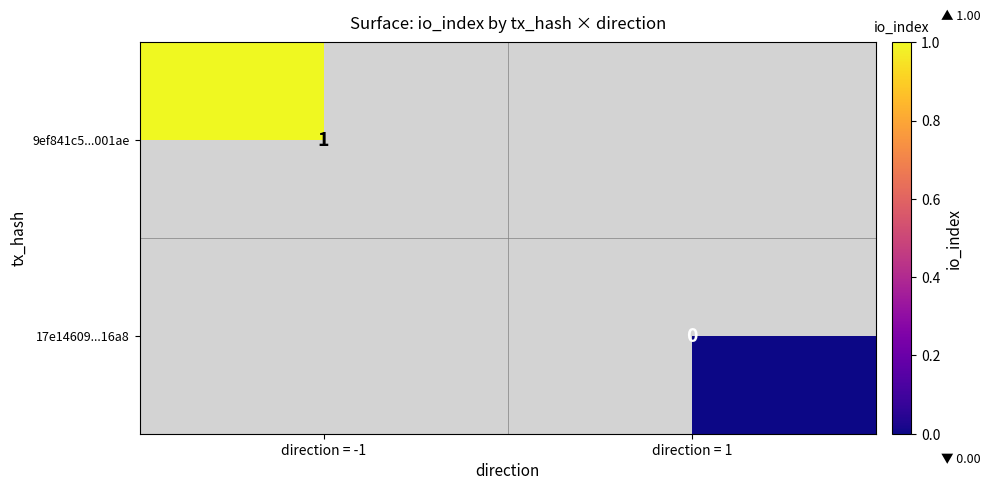

How many distinct data groups are displayed?

2